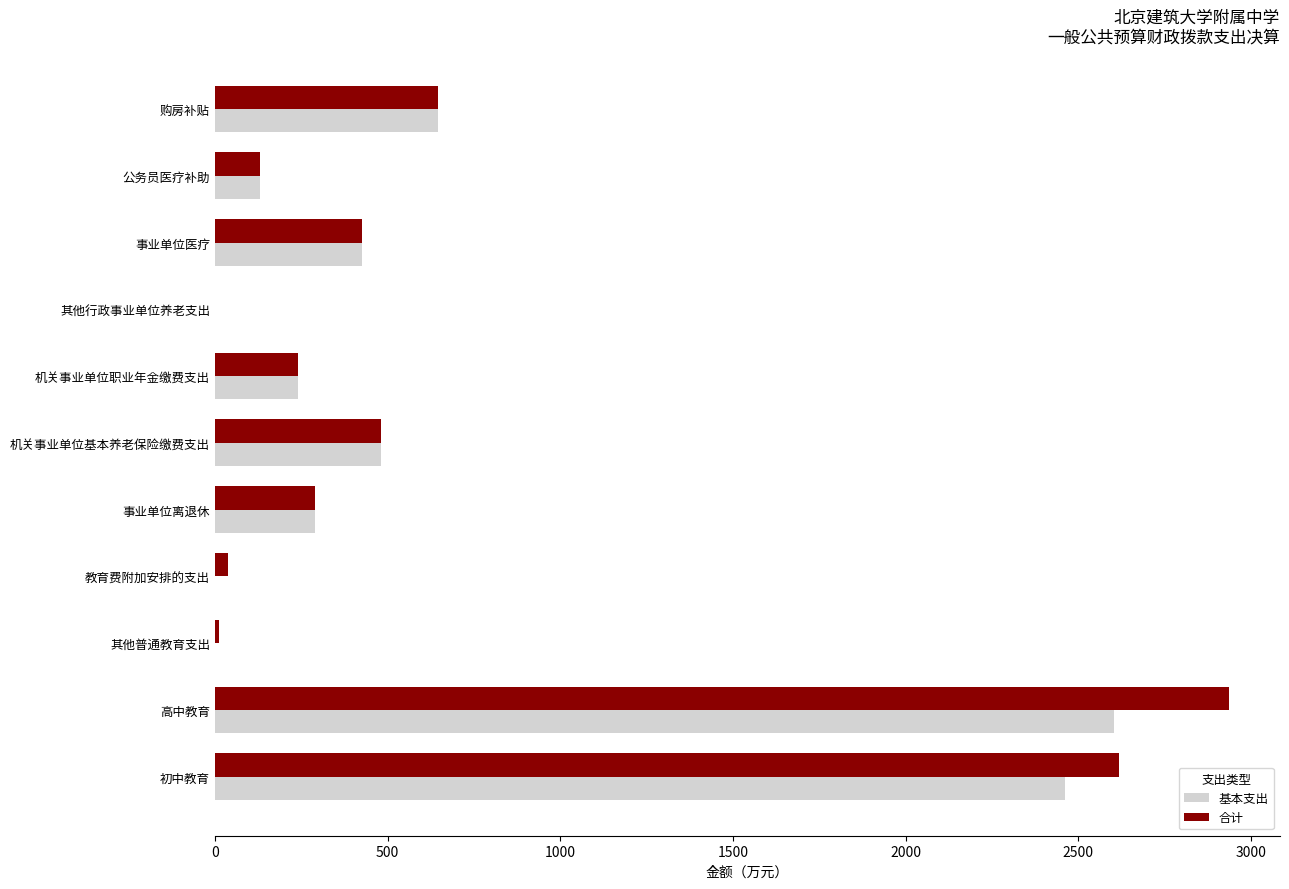

How many data points in 基本支出 are above 288?

6